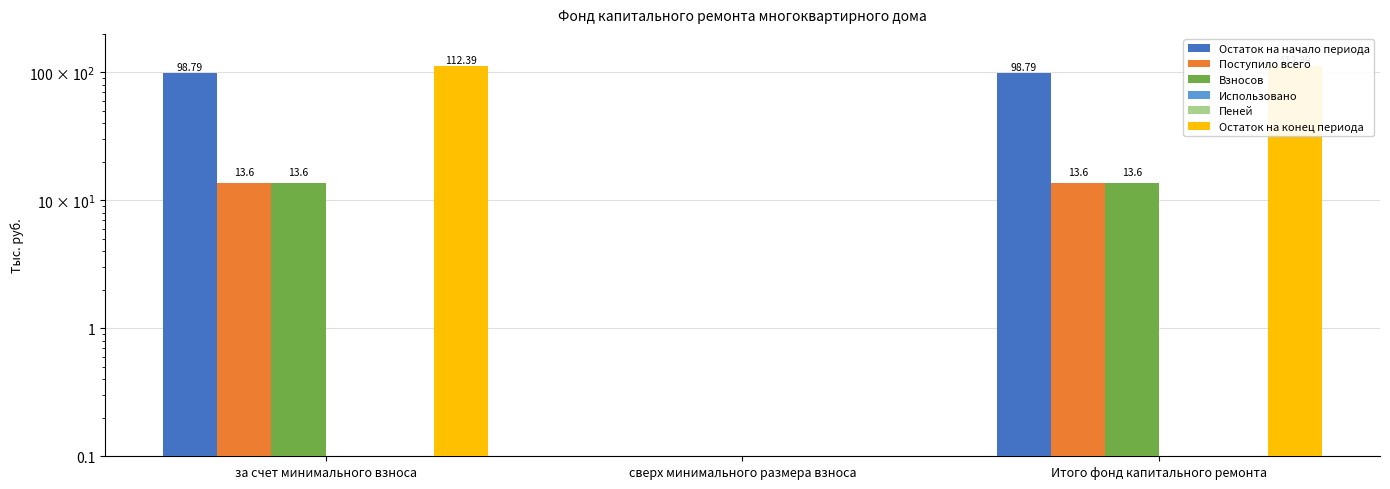

Reading left to right, what are all the values shown in this chart?

Остаток на начало периода: за счет минимального взноса=98.8	сверх минимального размера взноса=0.0	Итого фонд капитального ремонта=98.8
Поступило всего: за счет минимального взноса=13.6	сверх минимального размера взноса=0.0	Итого фонд капитального ремонта=13.6
Взносов: за счет минимального взноса=13.6	сверх минимального размера взноса=0.0	Итого фонд капитального ремонта=13.6
Использовано: за счет минимального взноса=0.0	сверх минимального размера взноса=0.0	Итого фонд капитального ремонта=0.0
Пеней: за счет минимального взноса=0.0	сверх минимального размера взноса=0.0	Итого фонд капитального ремонта=0.0
Остаток на конец периода: за счет минимального взноса=112.4	сверх минимального размера взноса=0.0	Итого фонд капитального ремонта=112.4